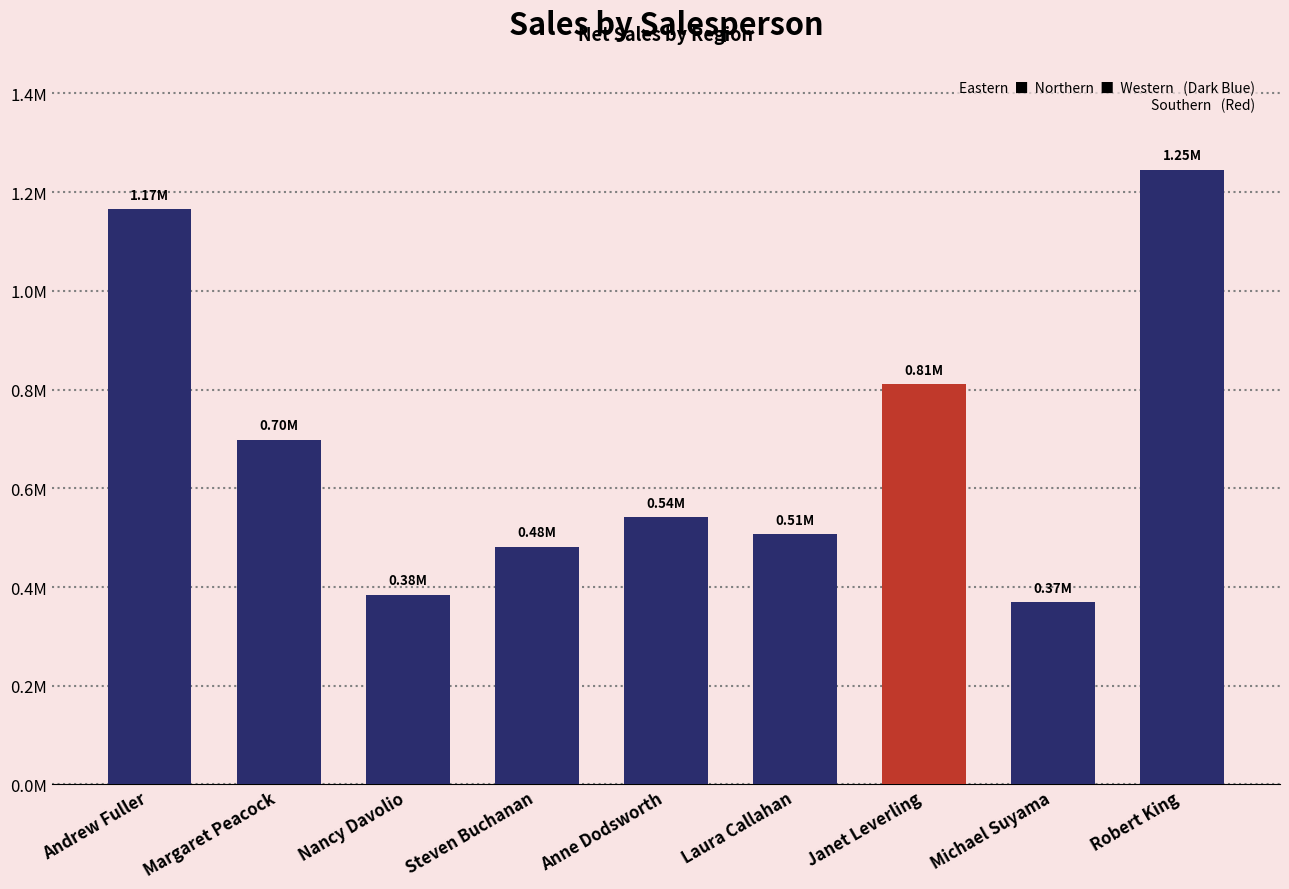

Which category has the lowest value across all series?

Michael Suyama